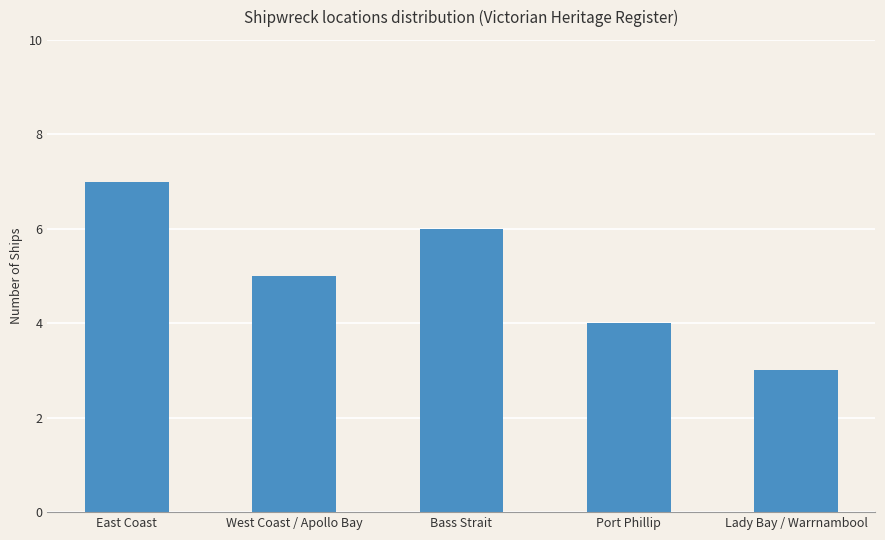

Which has a higher value, Bass Strait or East Coast?

East Coast